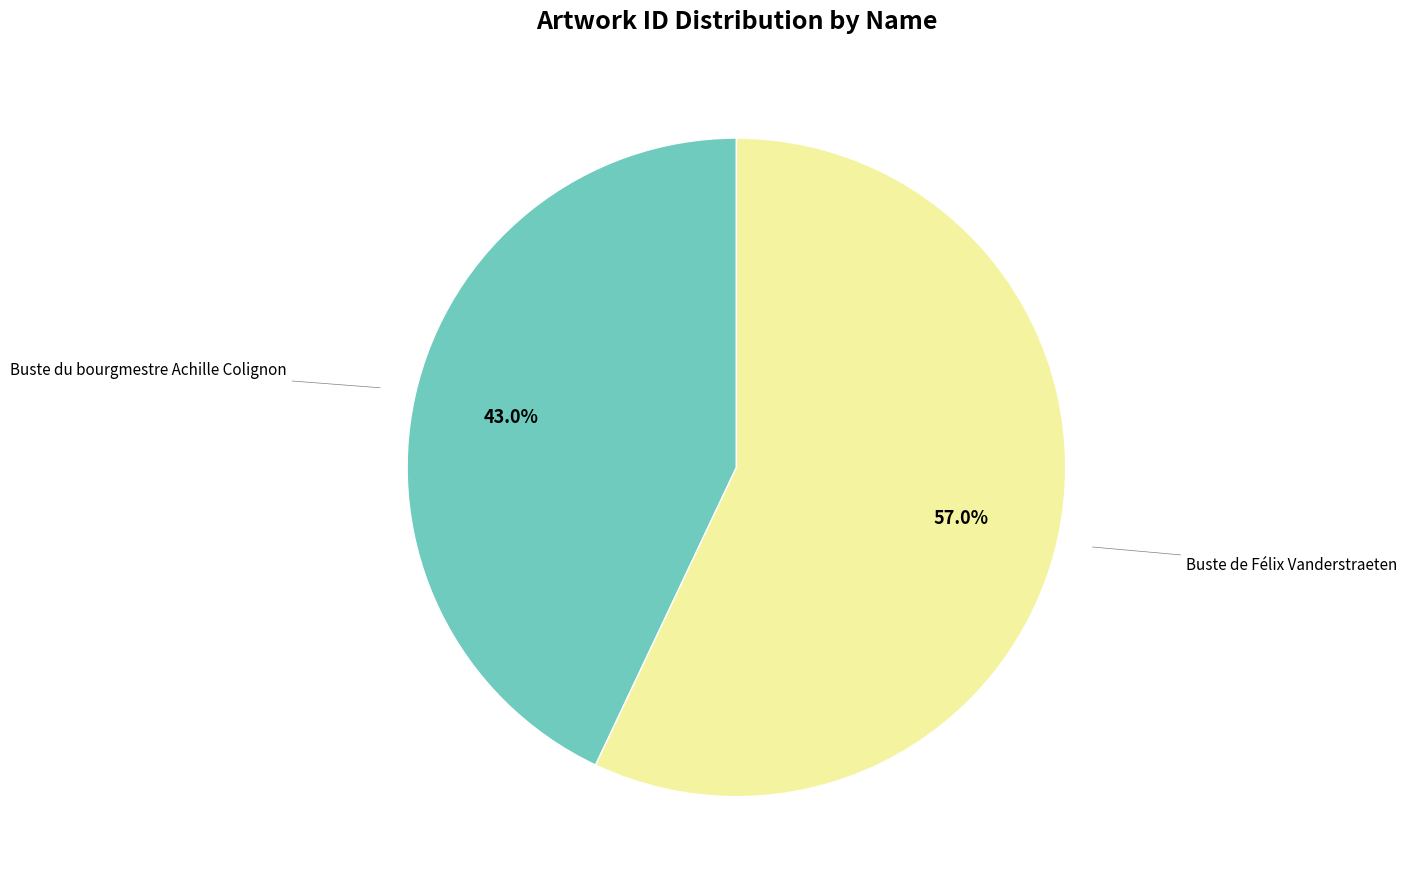

Does any single category account for the majority?

Yes